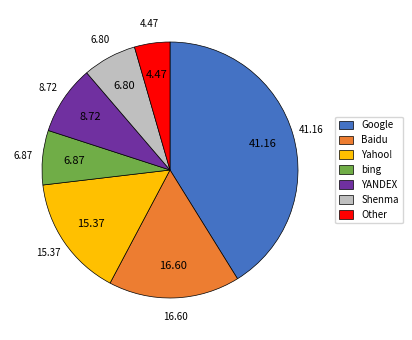

What is the ratio of the value at Shenma to the value at Yahoo!?

0.4